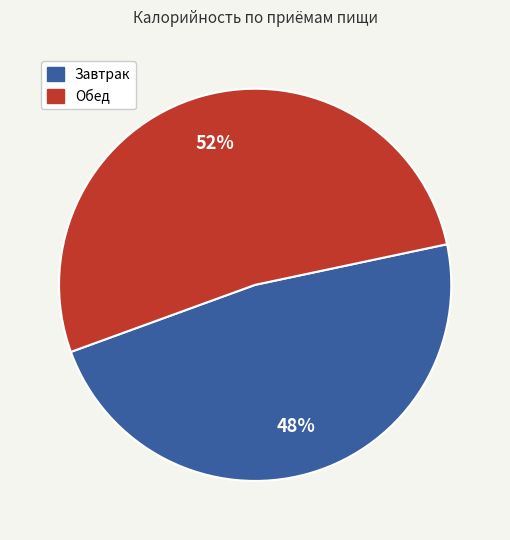

To the nearest percent, what is the difference between the largest and smallest slice percentages?

4%